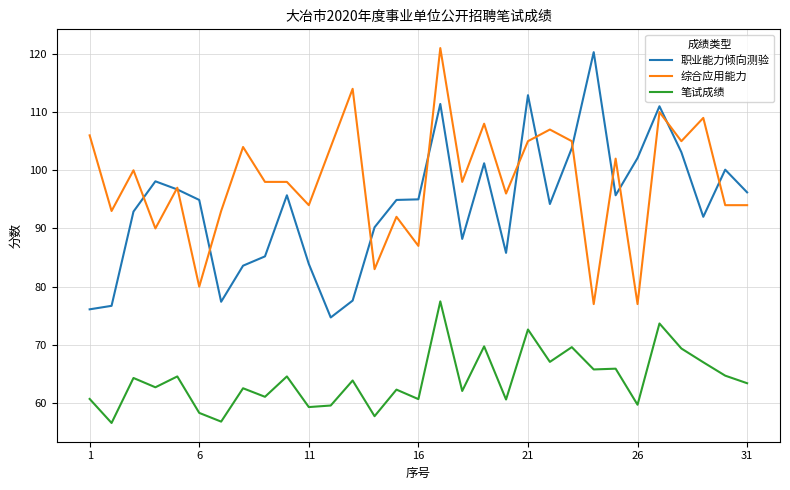

What is the highest value of the 职业能力倾向测验 series?

120.3